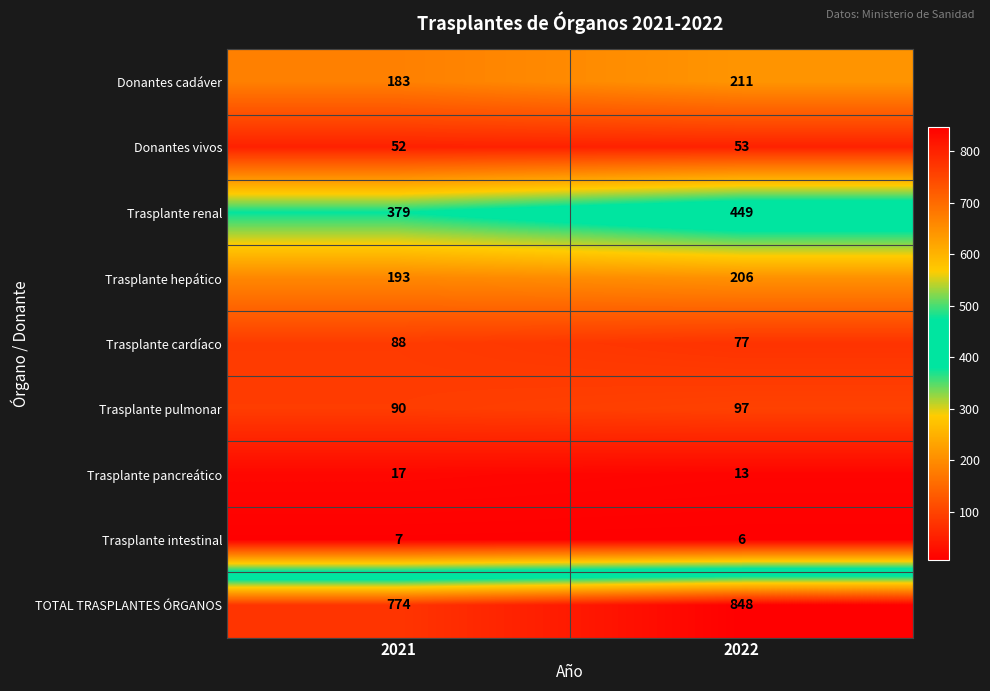

Reading left to right, extract all data points from this chart.

Donantes cadáver: 183	211
Donantes vivos: 52	53
Trasplante renal: 379	449
Trasplante hepático: 193	206
Trasplante cardíaco: 88	77
Trasplante pulmonar: 90	97
Trasplante pancreático: 17	13
Trasplante intestinal: 7	6
TOTAL TRASPLANTES ÓRGANOS: 774	848